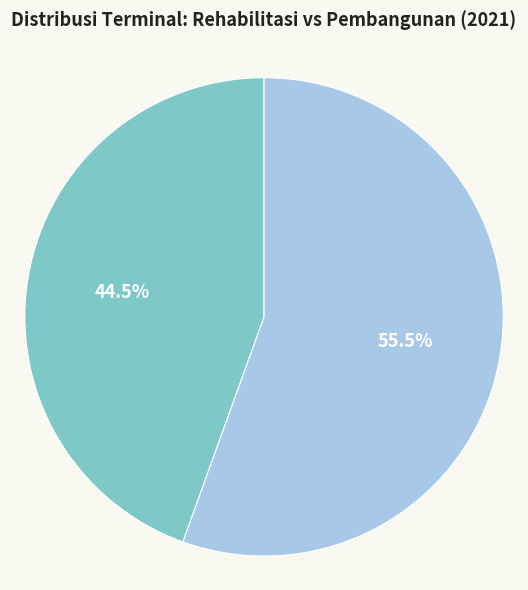

Is there a majority slice in this chart?

Yes